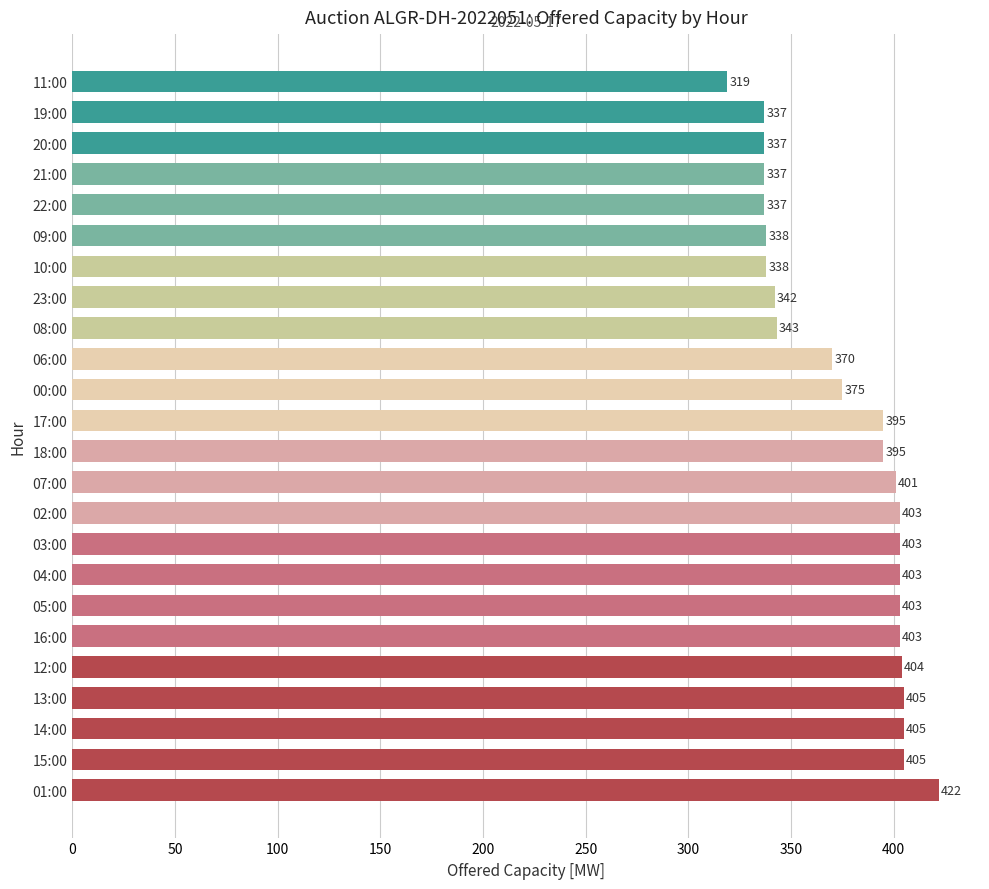

The chart shows a value of 602 at 02:00. True or false?

False